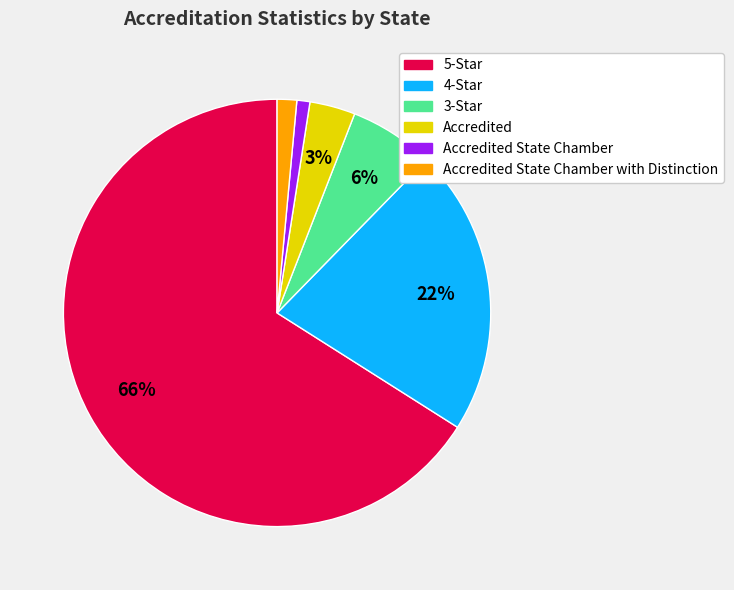

Does any single category account for the majority?

Yes